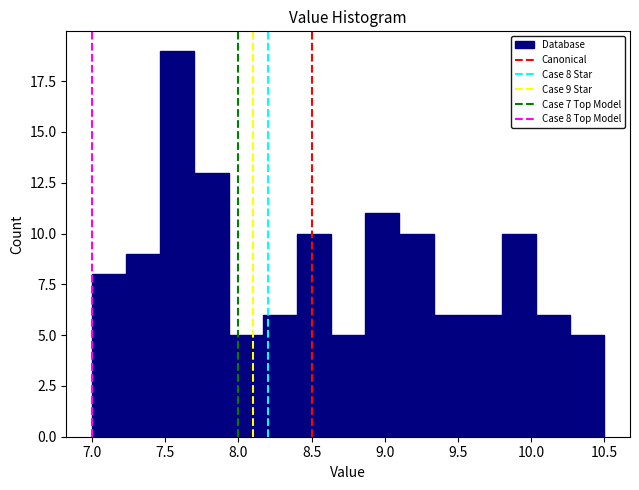

Over which range of the x-axis is the bar tallest?

7.45 to 7.70